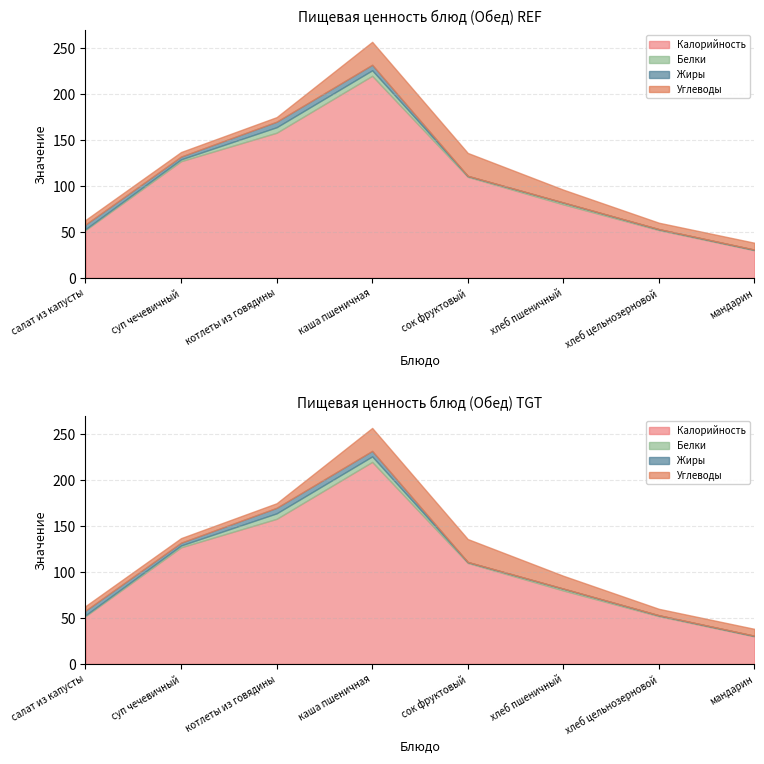

Reading left to right, transcribe all the data shown in this chart.

Калорийность: 52.0	127.0	158.0	220.0	110.0	80.0	52.0	30.0
Белки: 1.0	2.0	6.0	6.0	1.0	2.0	1.0	0.6
Жиры: 5.0	3.0	6.0	6.0	0.0	0.0	0.0	0.1
Углеводы: 5.0	5.0	5.0	25.0	25.0	14.0	7.0	7.5